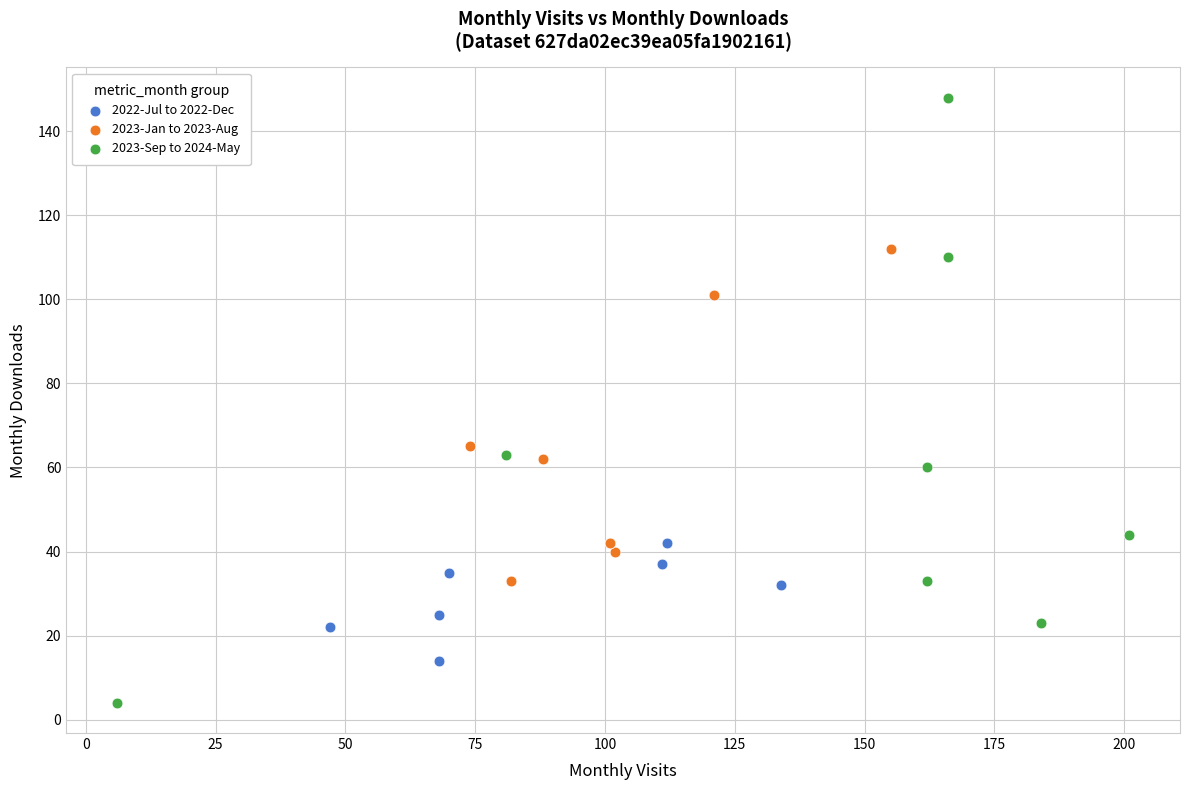

Which series has the largest Y range (max minus min)?

2023-Sep to 2024-May